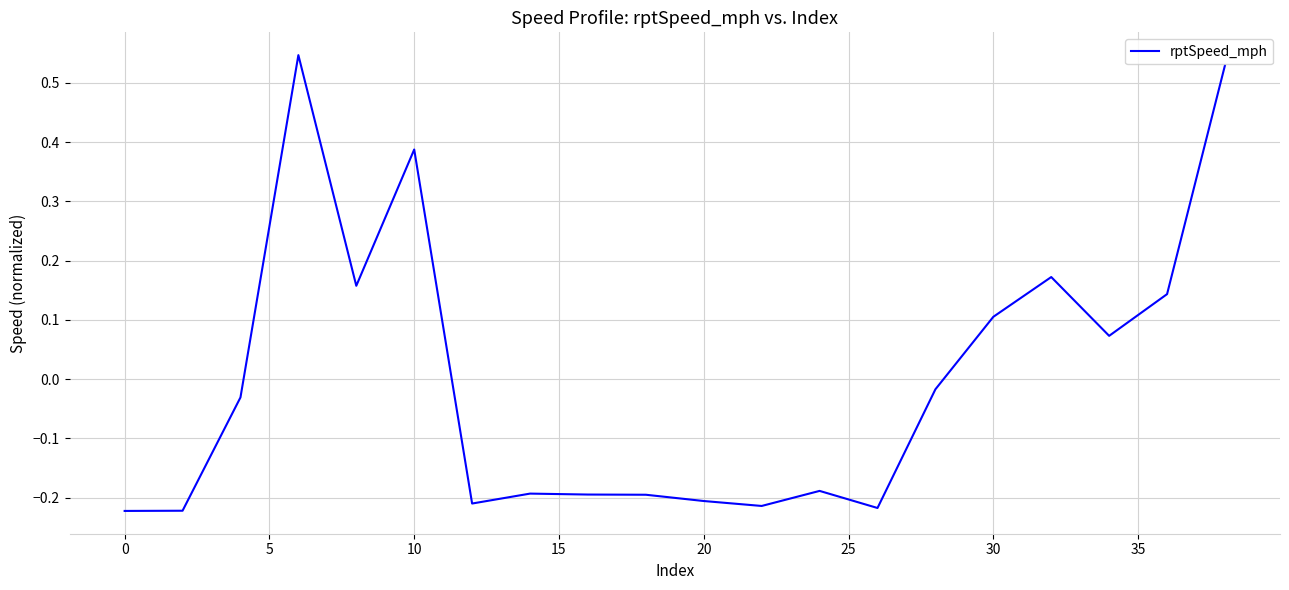

Count the number of data series in this chart.

1